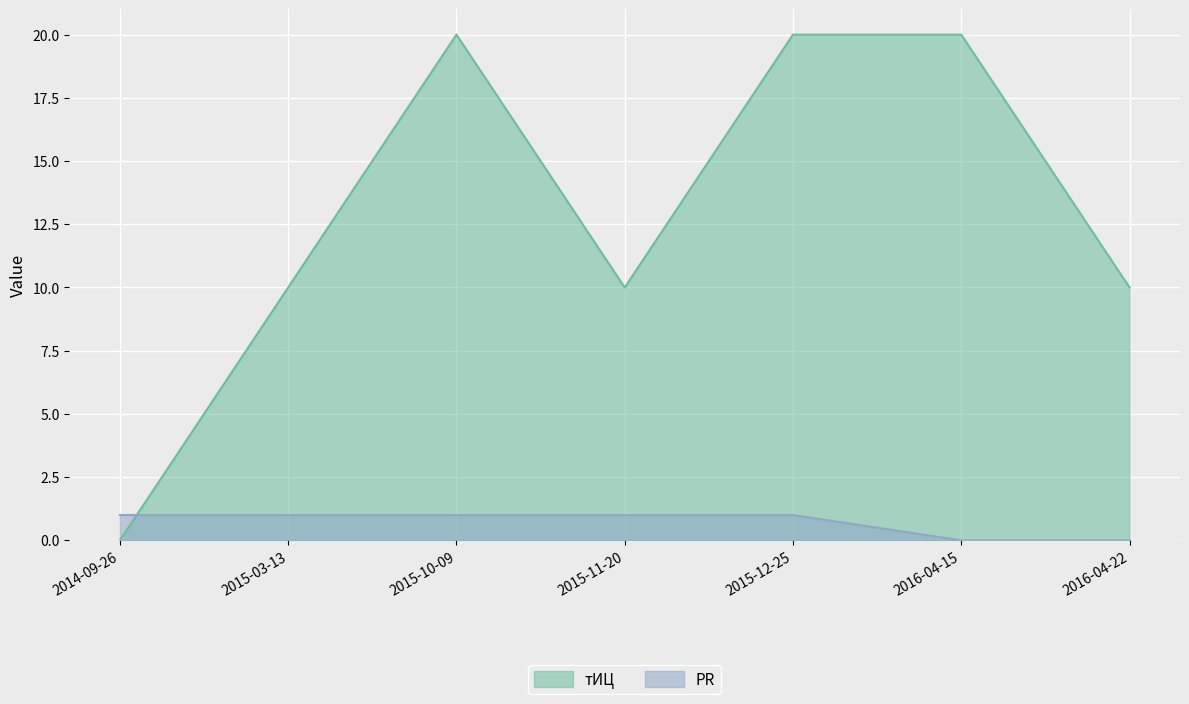

The value of тИЦ at 2015-10-09 is 20. True or false?

True